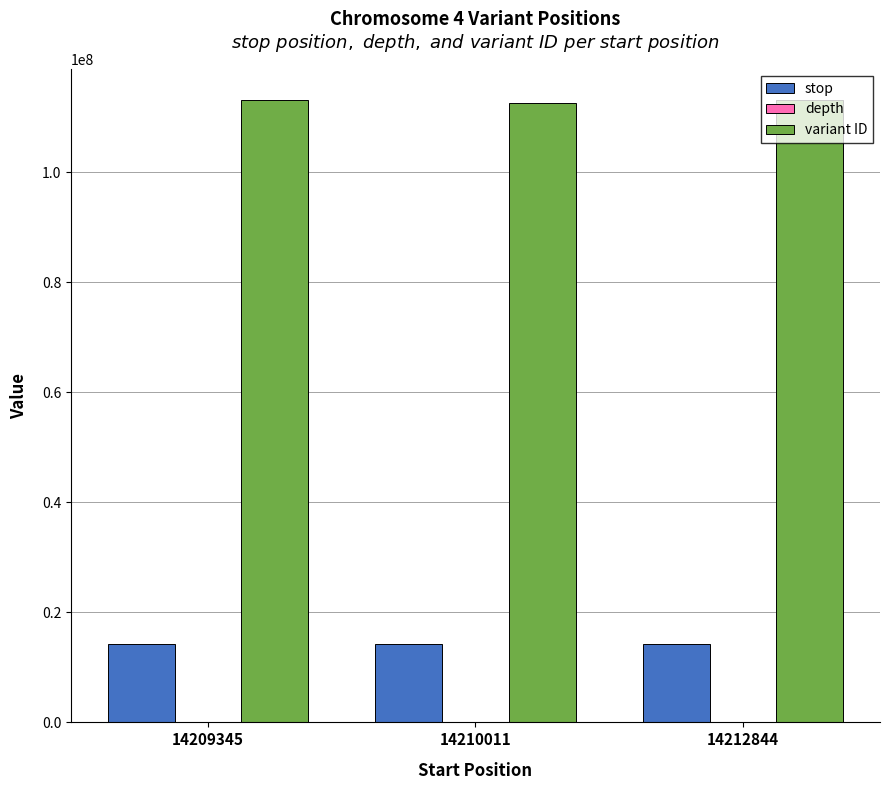

Count the number of categories in the chart.

3